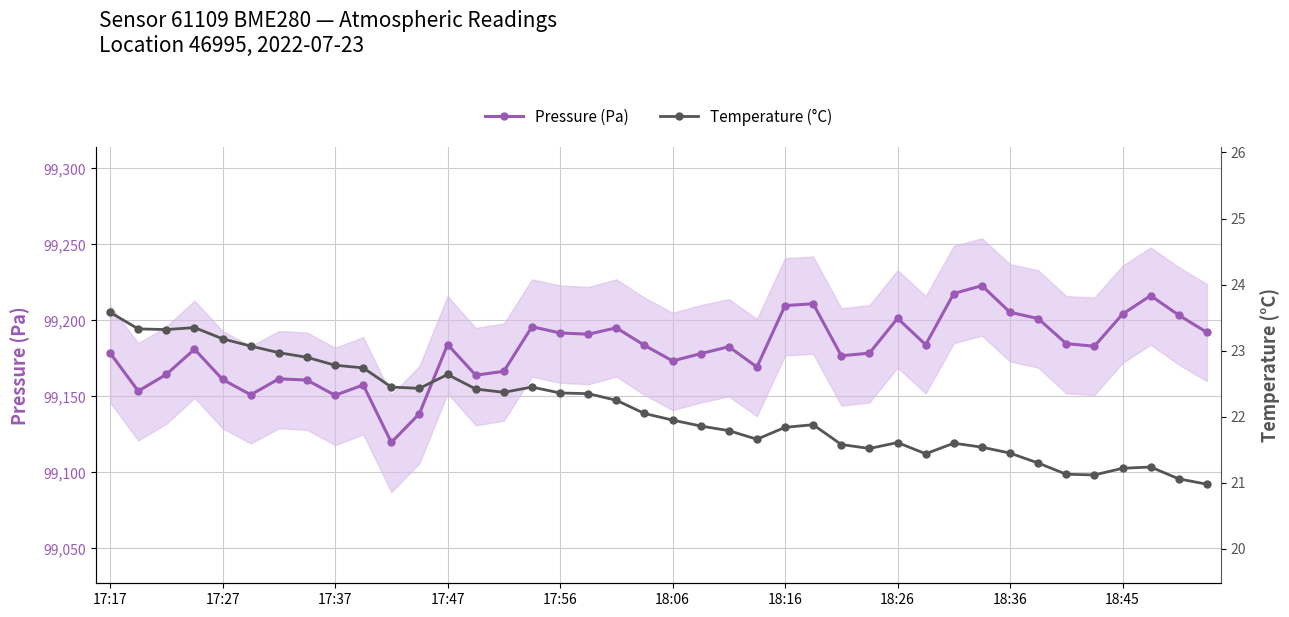

True or false: Pressure (Pa) has more than 0 points higher than both neighbors.

True